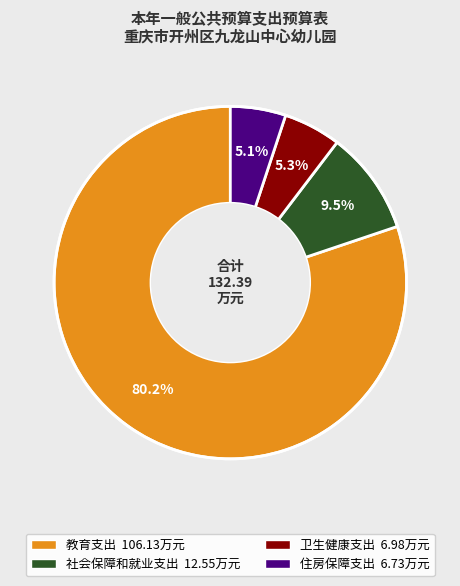

Between 教育支出 and 住房保障支出, which is larger?

教育支出